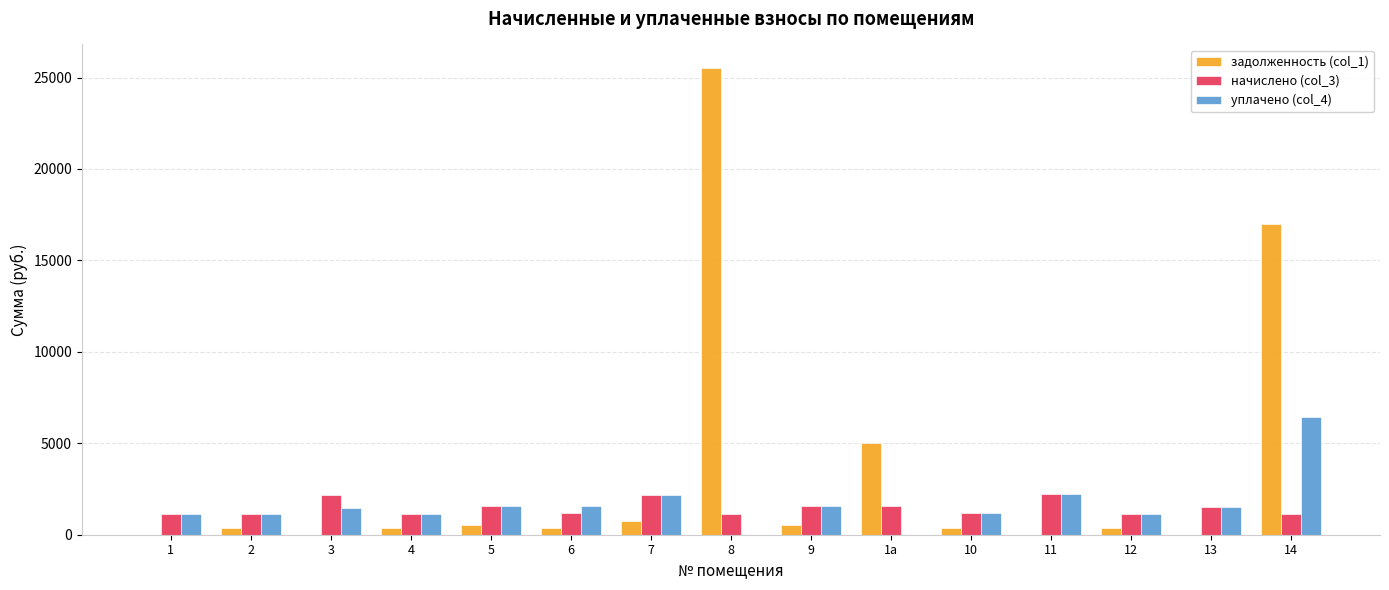

Are the bars horizontal?

No